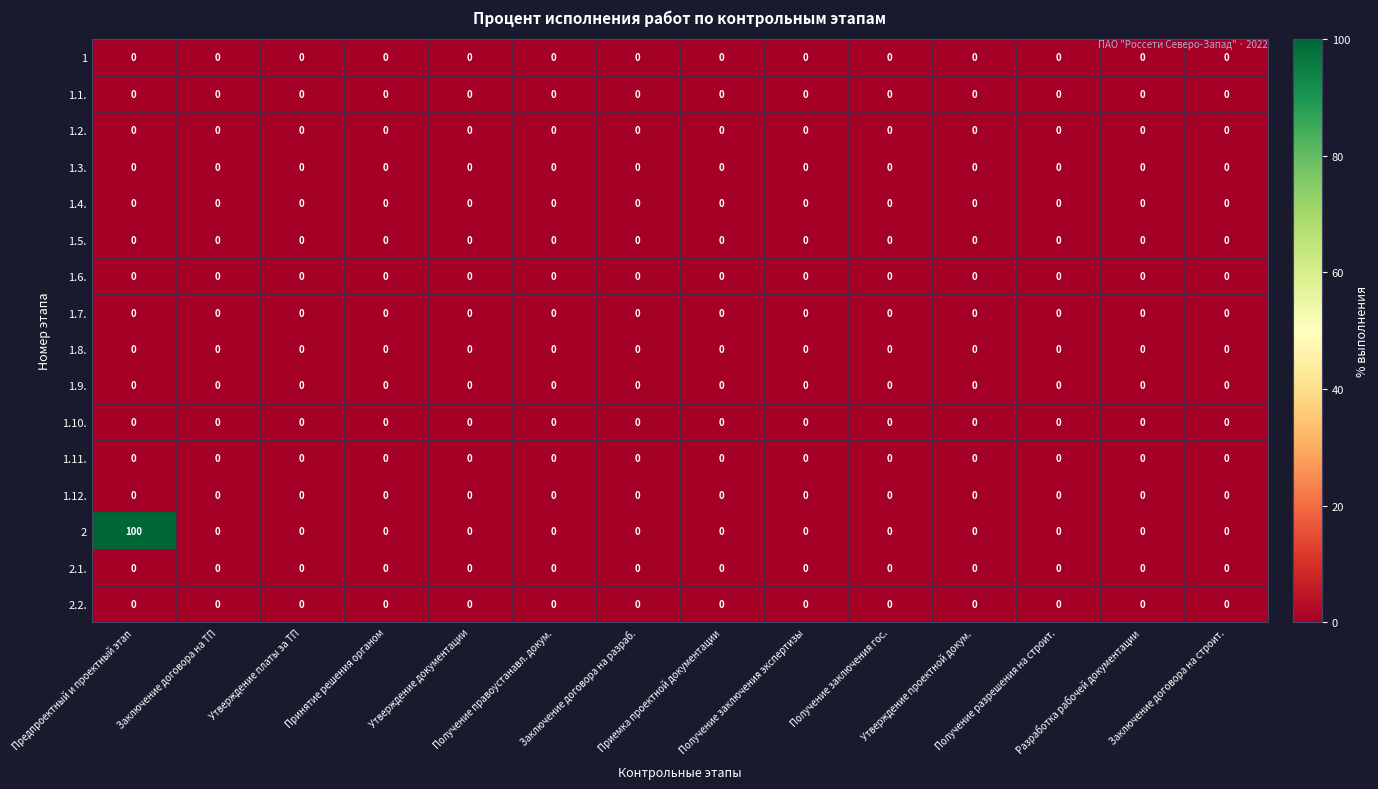

How many data points does each series have?

14